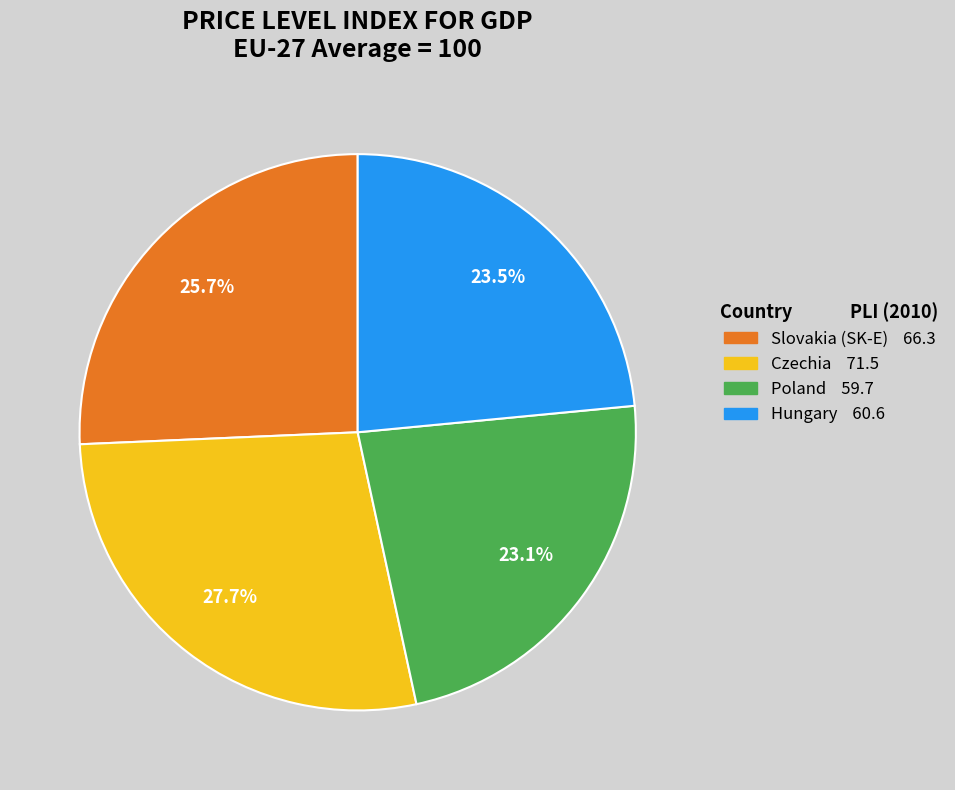

To the nearest percent, what is the combined percentage of Poland and Hungary?

47%